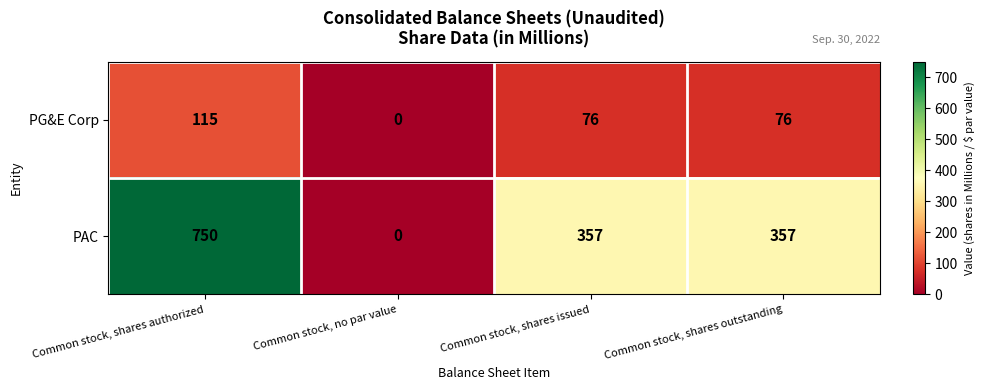

What is the average value of the PG&E Corp series?

67